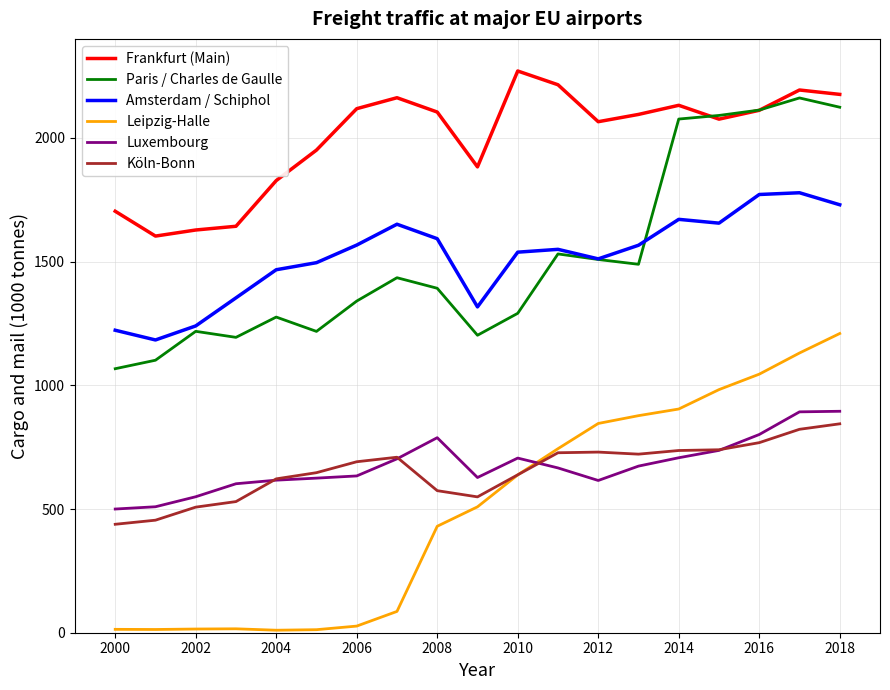

Which series has the largest total across all categories?

Frankfurt (Main)